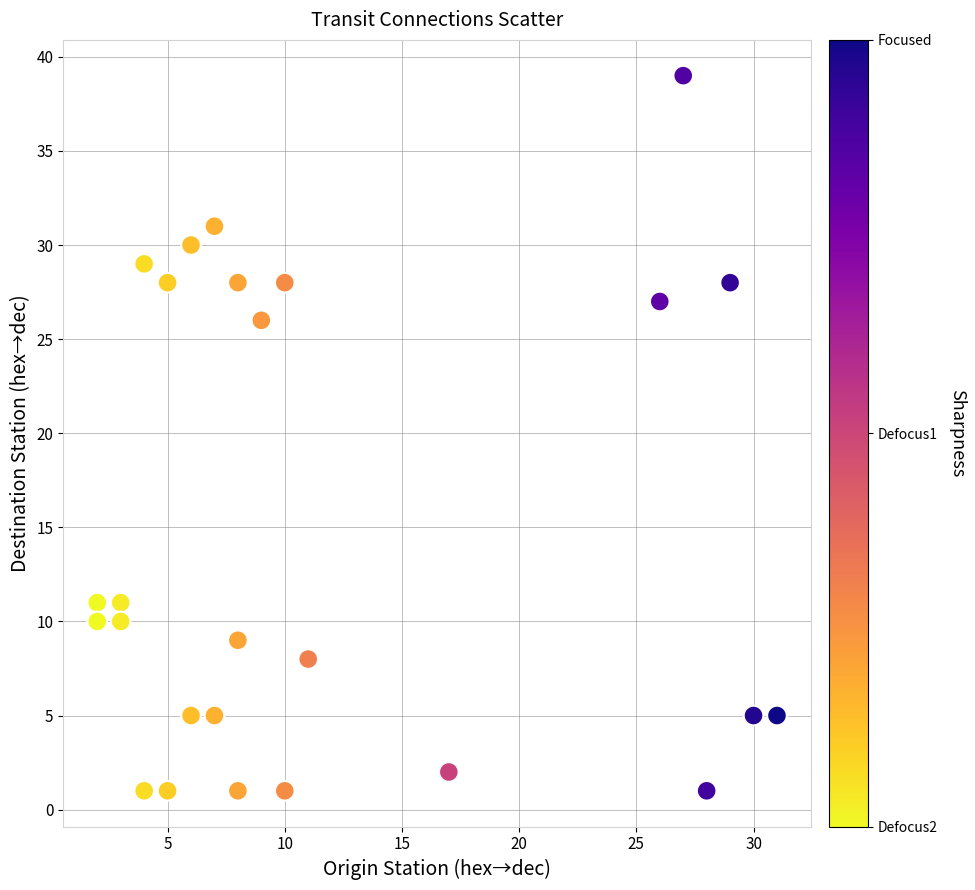

What is the range of Y values (max minus min)?

38